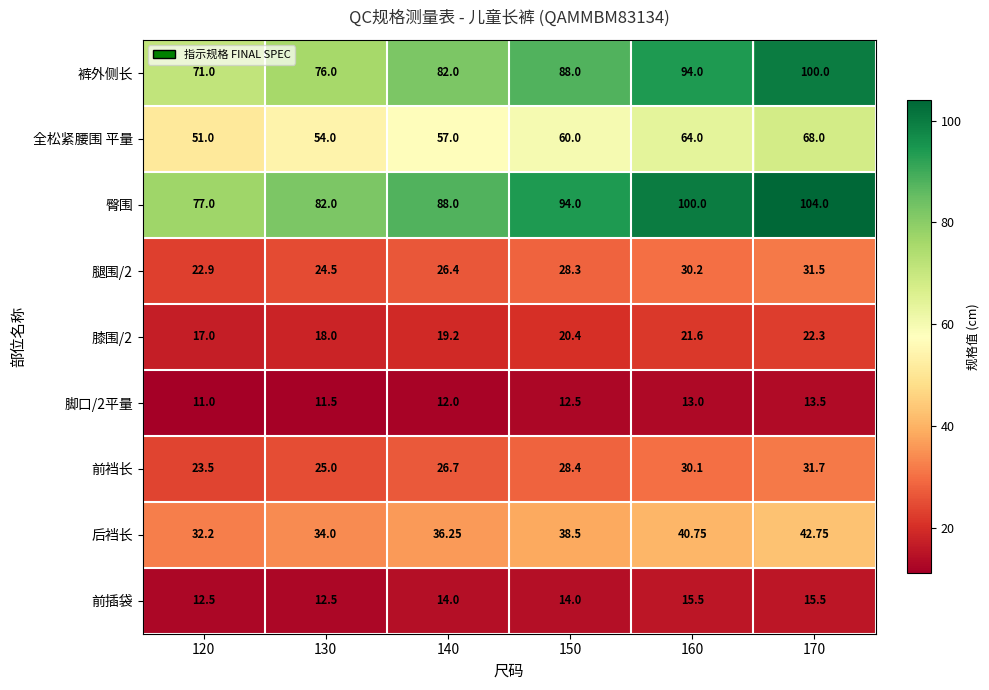

How many data points does each series have?

6